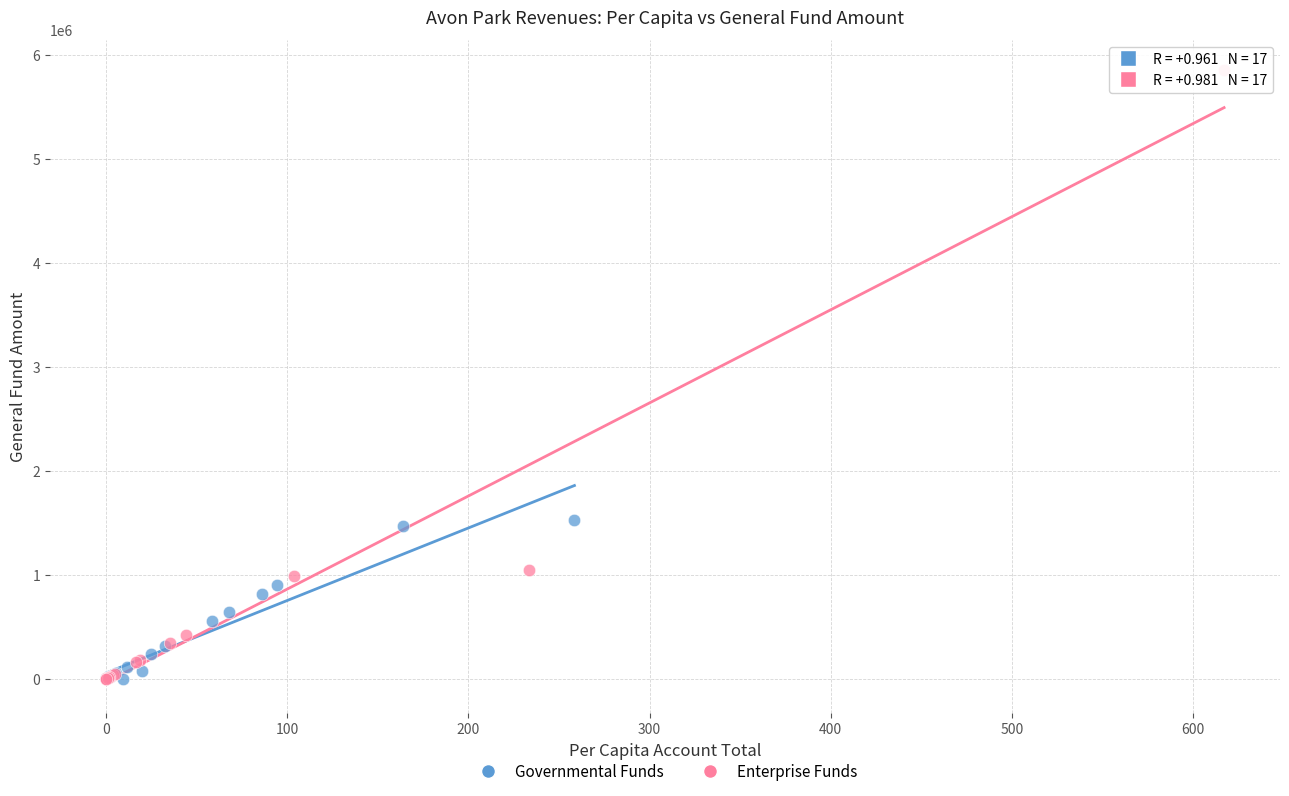

What are all the series names shown in the legend?

Governmental Funds, Enterprise Funds